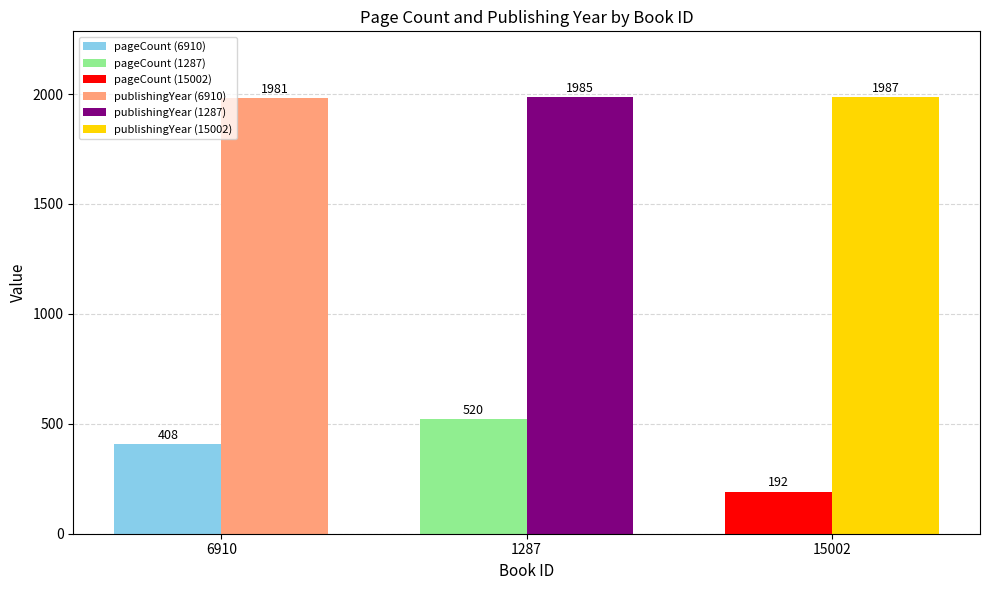

How many groups of bars are there?

3